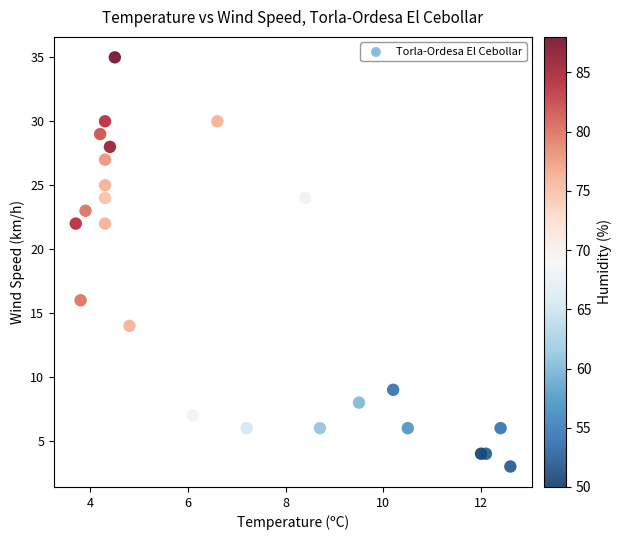

What is the range of Y values (max minus min)?

32